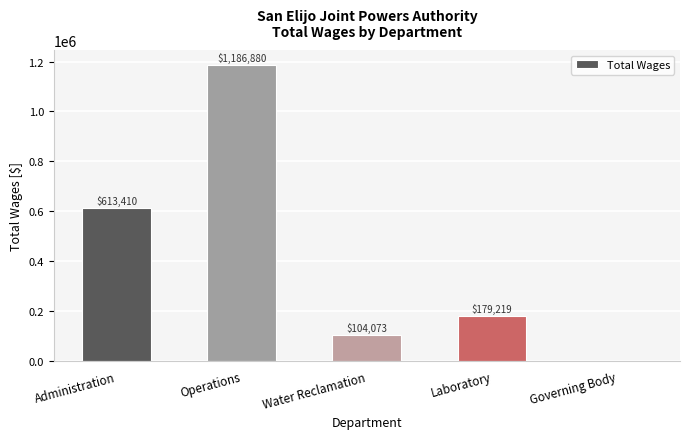

Reading right to left, what are all the values shown in this chart?

Governing Body=0	Laboratory=179219	Water Reclamation=104073	Operations=1186880	Administration=613410